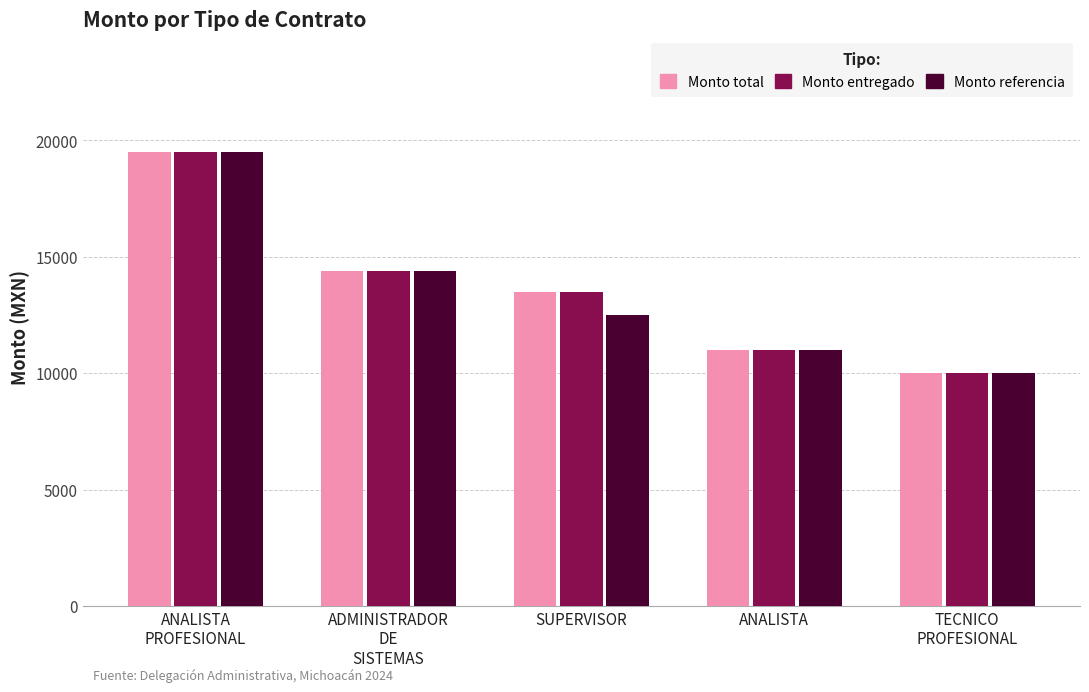

What is the total value across all series at ADMINISTRADOR
DE
SISTEMAS?

43158.2